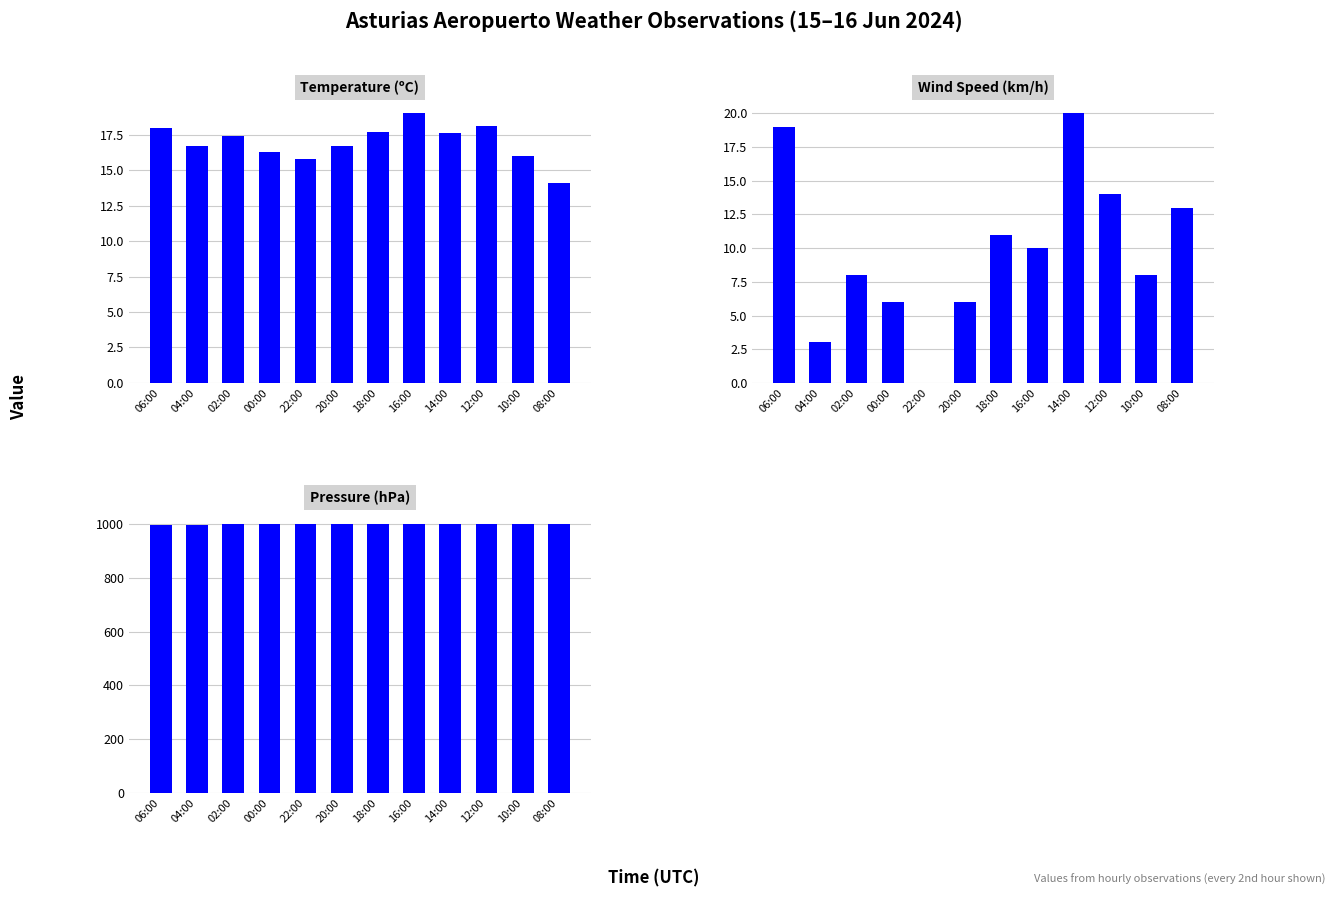

What is the sum of the Temperature (C) values at 02:00 and 22:00?

33.2